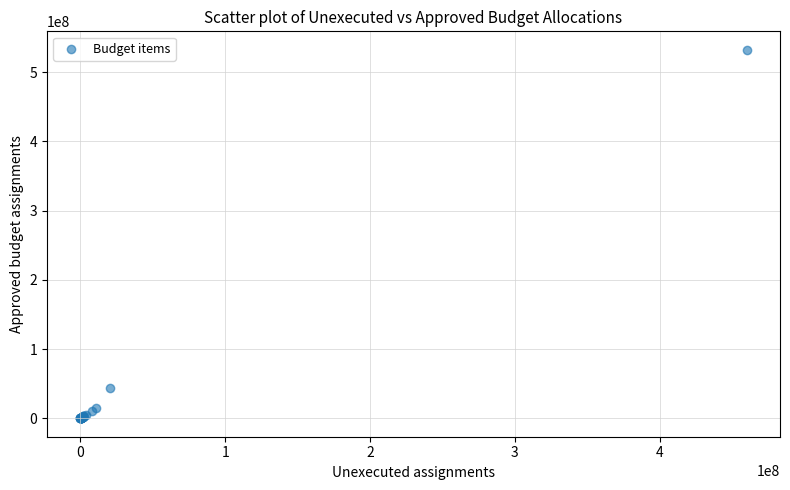

What Y value in the scatter plot is closest to 266290074?

44478149.0